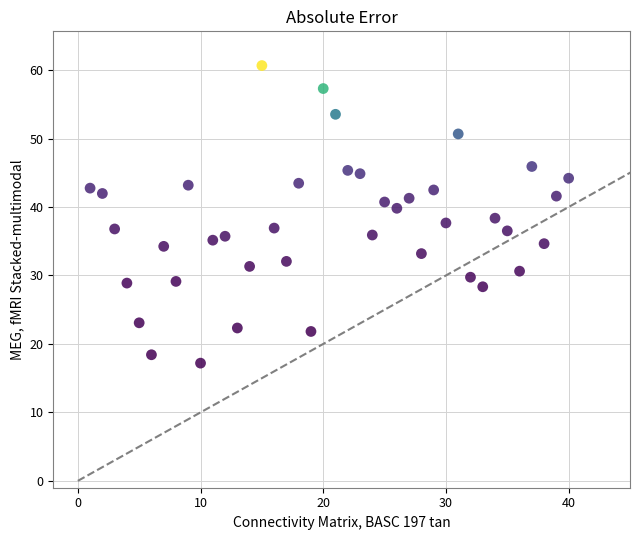

What is the range of Y values (max minus min)?

43.5